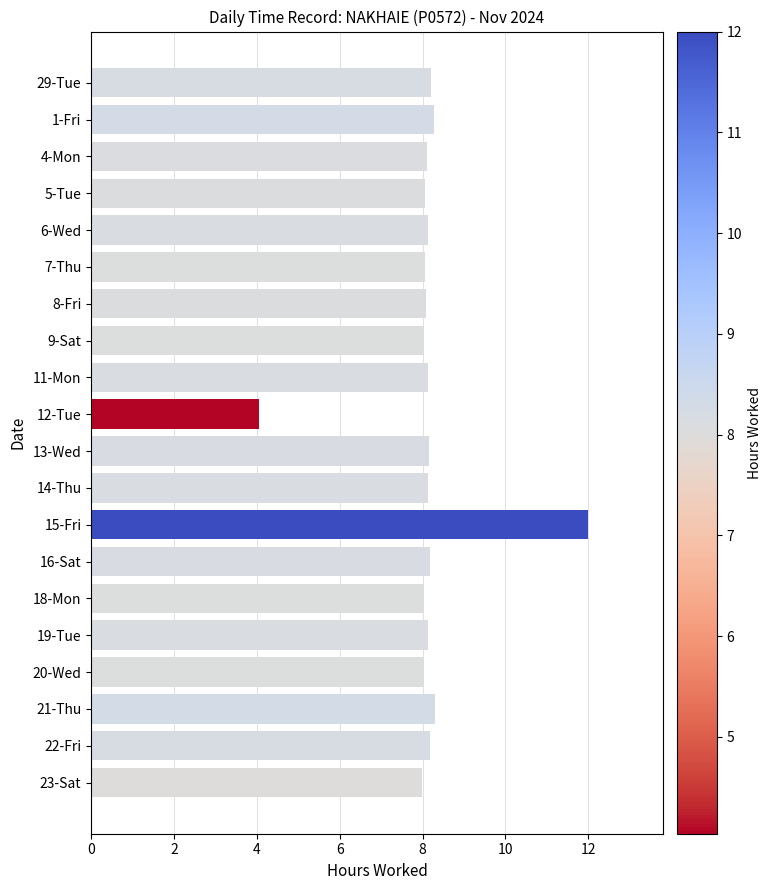

What is the approximate value at 29-Tue?

8.2